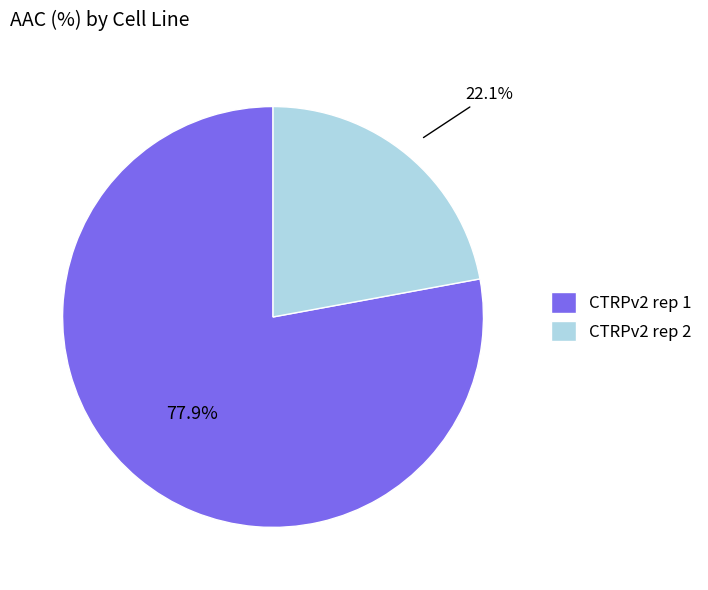

Count the number of slices in the pie.

2